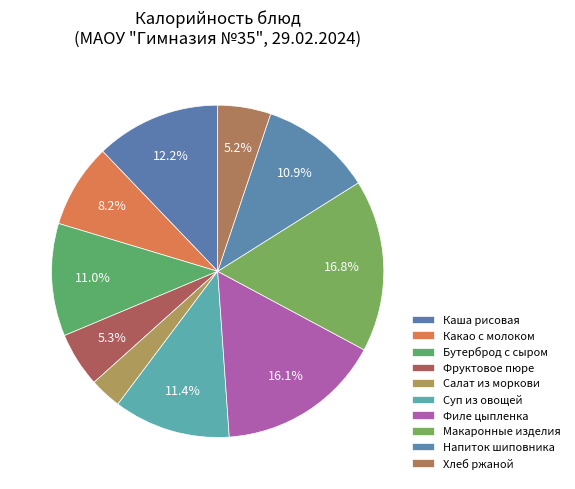

Does Филе цыпленка account for over 50% of the chart?

No